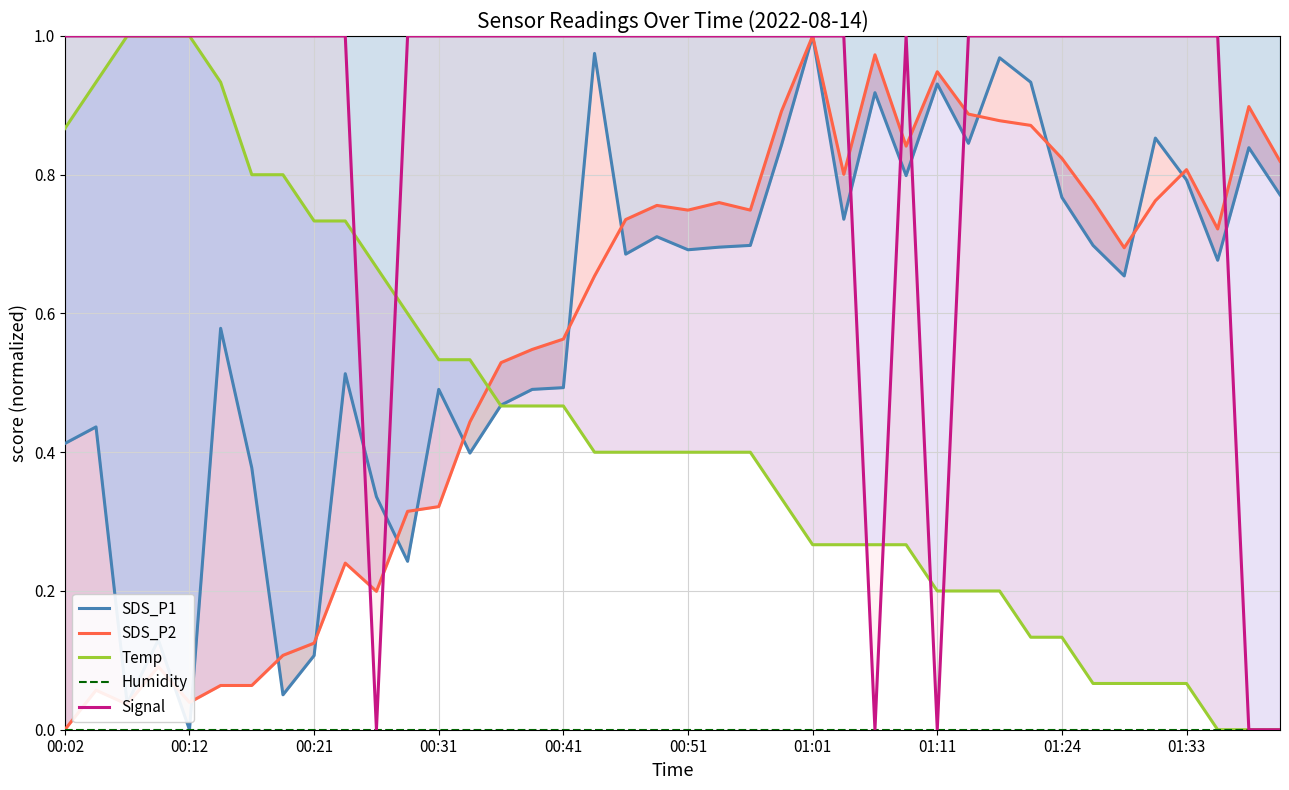

List the series in order of their peak value, highest first.

SDS_P1, SDS_P2, Temp, Signal, Humidity